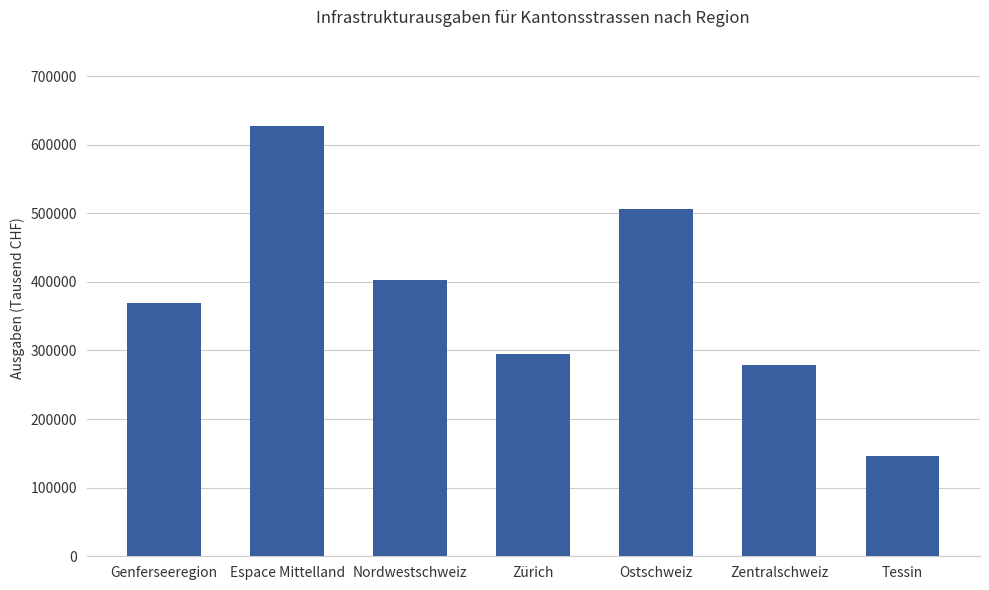

Rank the categories by value from highest to lowest.

Espace Mittelland, Ostschweiz, Nordwestschweiz, Genferseeregion, Zürich, Zentralschweiz, Tessin